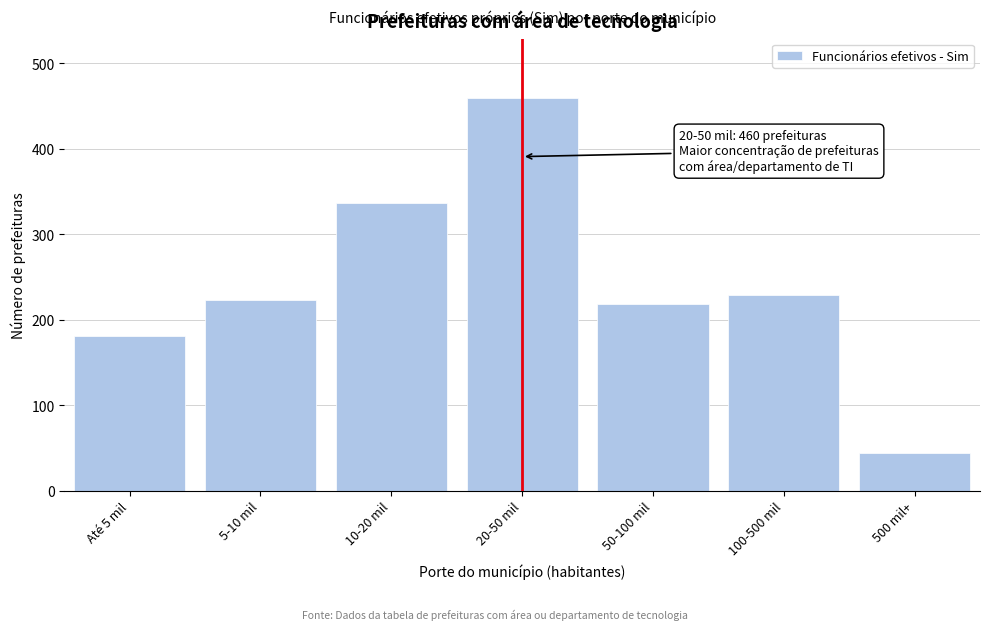

Reading left to right, what are all the values shown in this chart?

Até 5 mil=181	5-10 mil=223	10-20 mil=337	20-50 mil=460	50-100 mil=219	100-500 mil=229	500 mil+=44